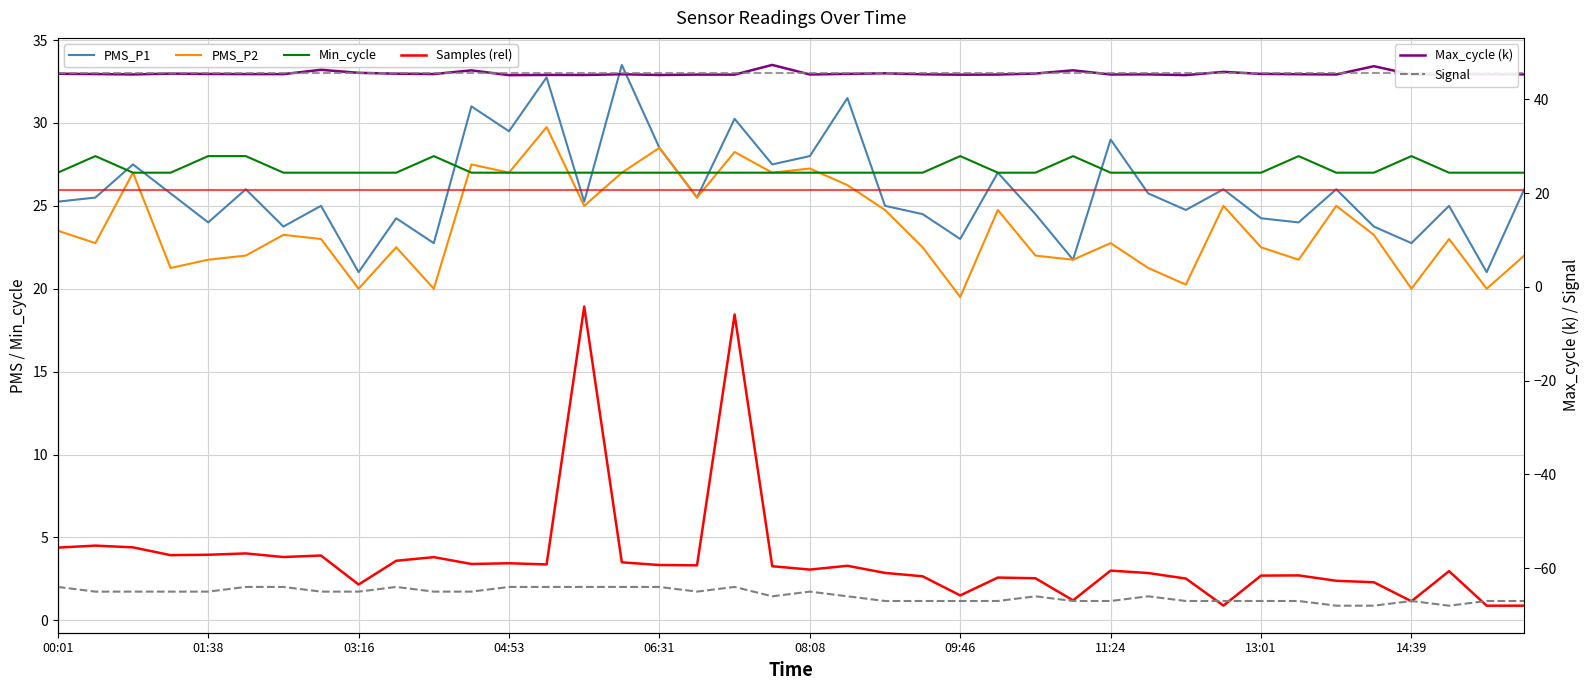

What is the difference between the maximum and minimum values in the Signal series?

4.0